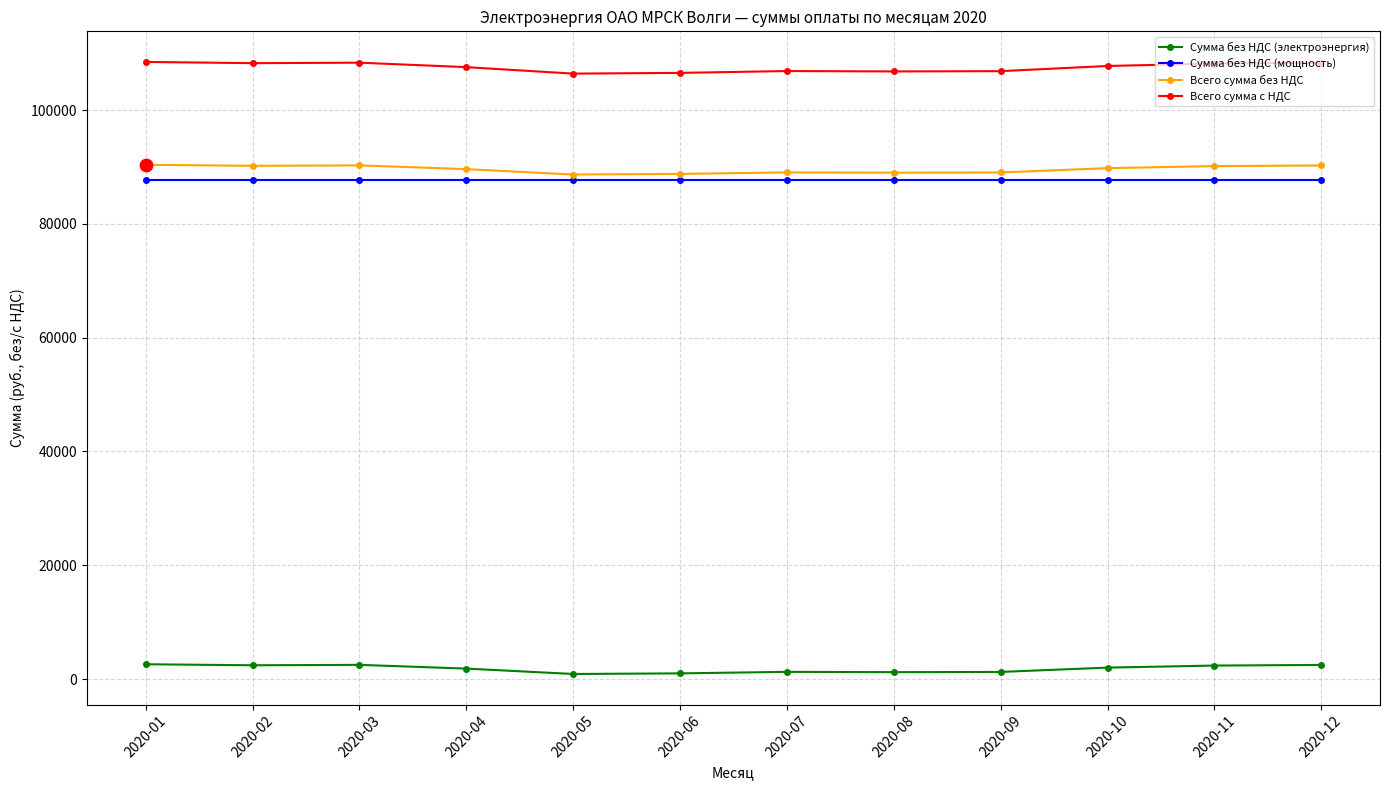

At how many categories does at least one series exceed 52658?

12